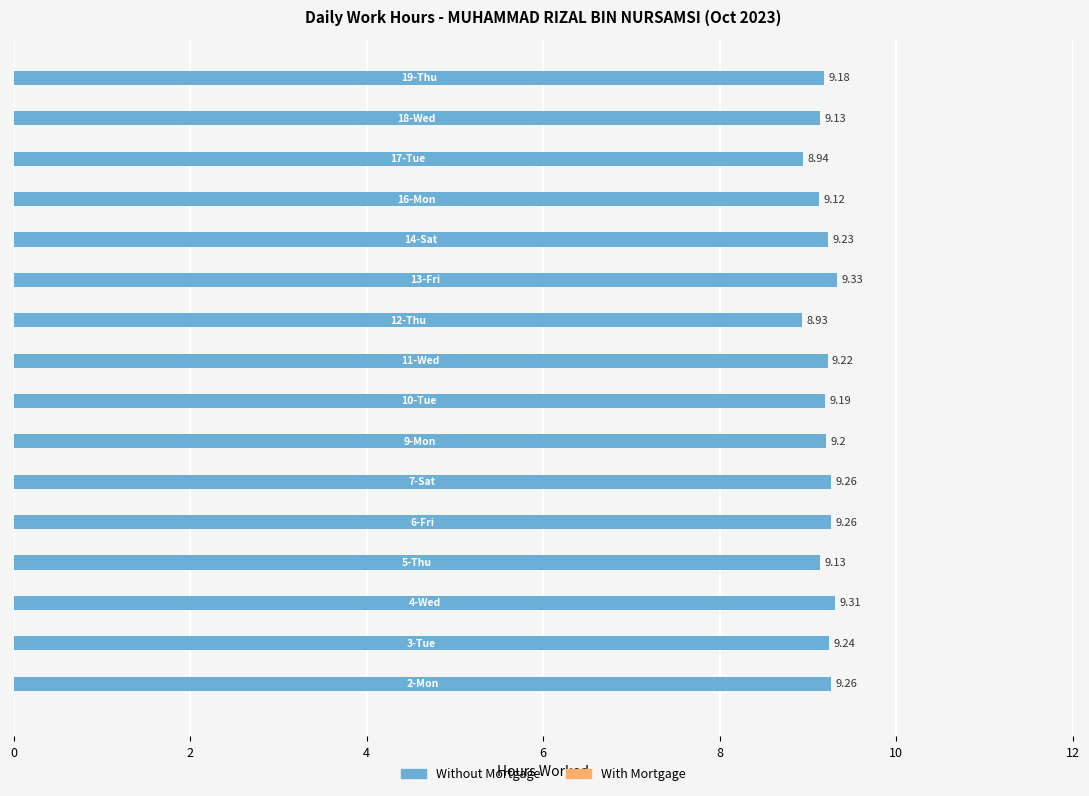

What is the difference between the maximum and minimum values?

0.4